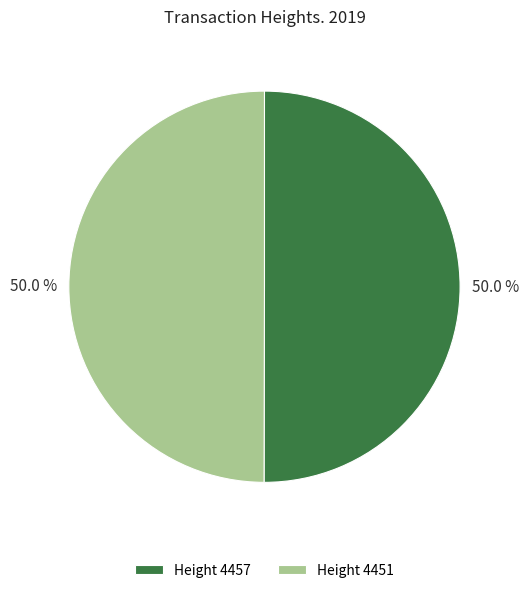

Combined, what portion of the pie is Height 4451 and Height 4457?

100.0%